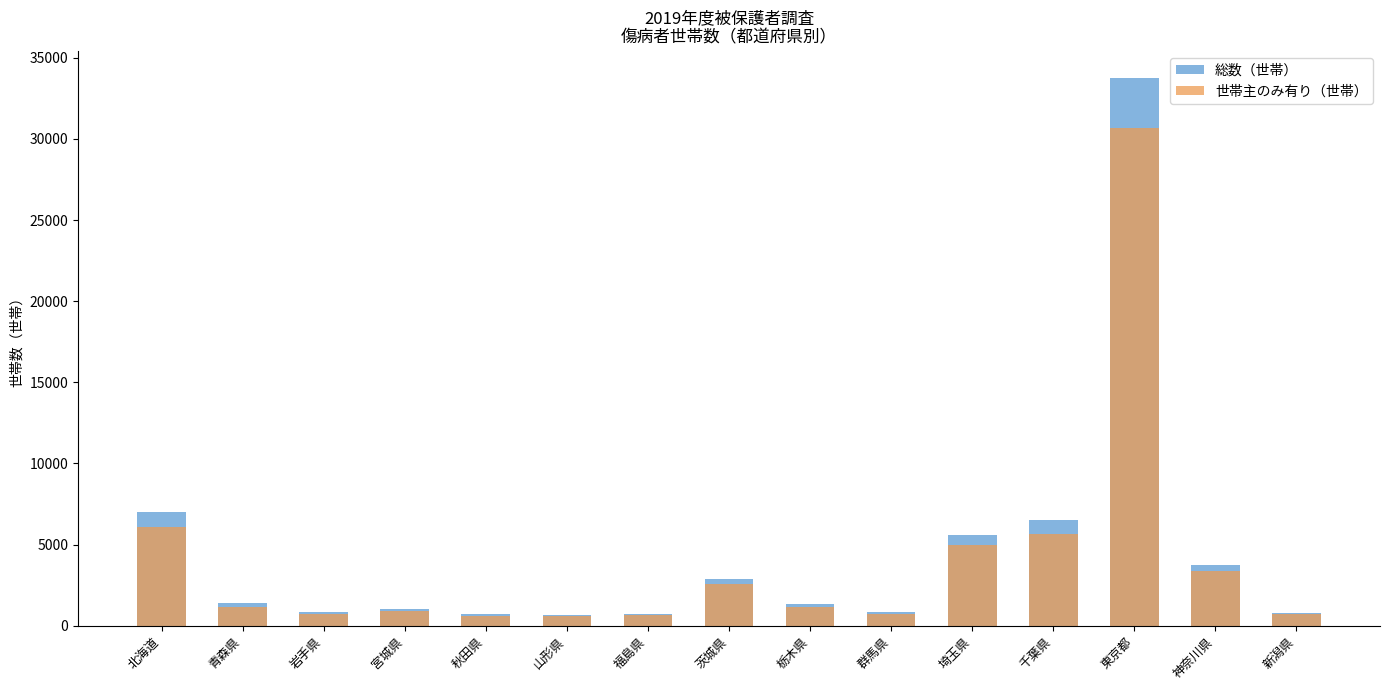

Where is 世帯主のみ有り（世帯） nearest to the value 15625?

北海道